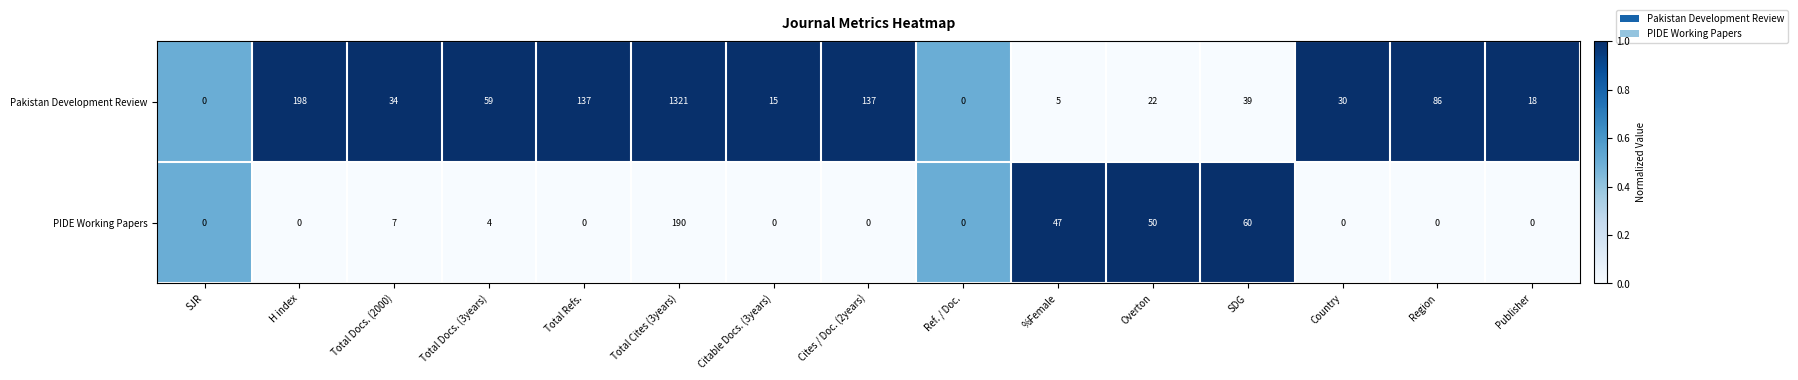

At which label does PIDE Working Papers reach its peak?

Total Cites (3years)